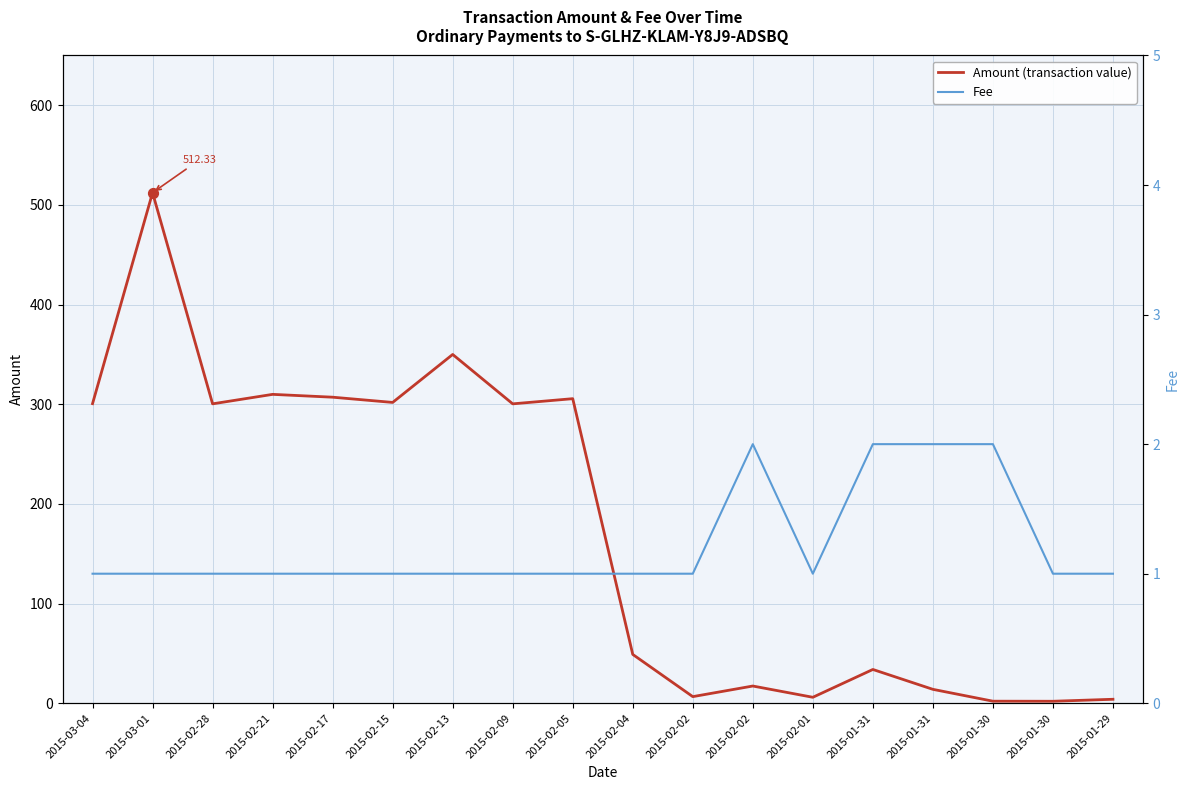

Which series has the largest Y range (max minus min)?

Amount (transaction value)